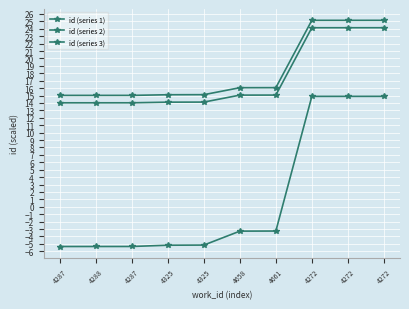

At which label is id (series 2) closest to 19?

4661